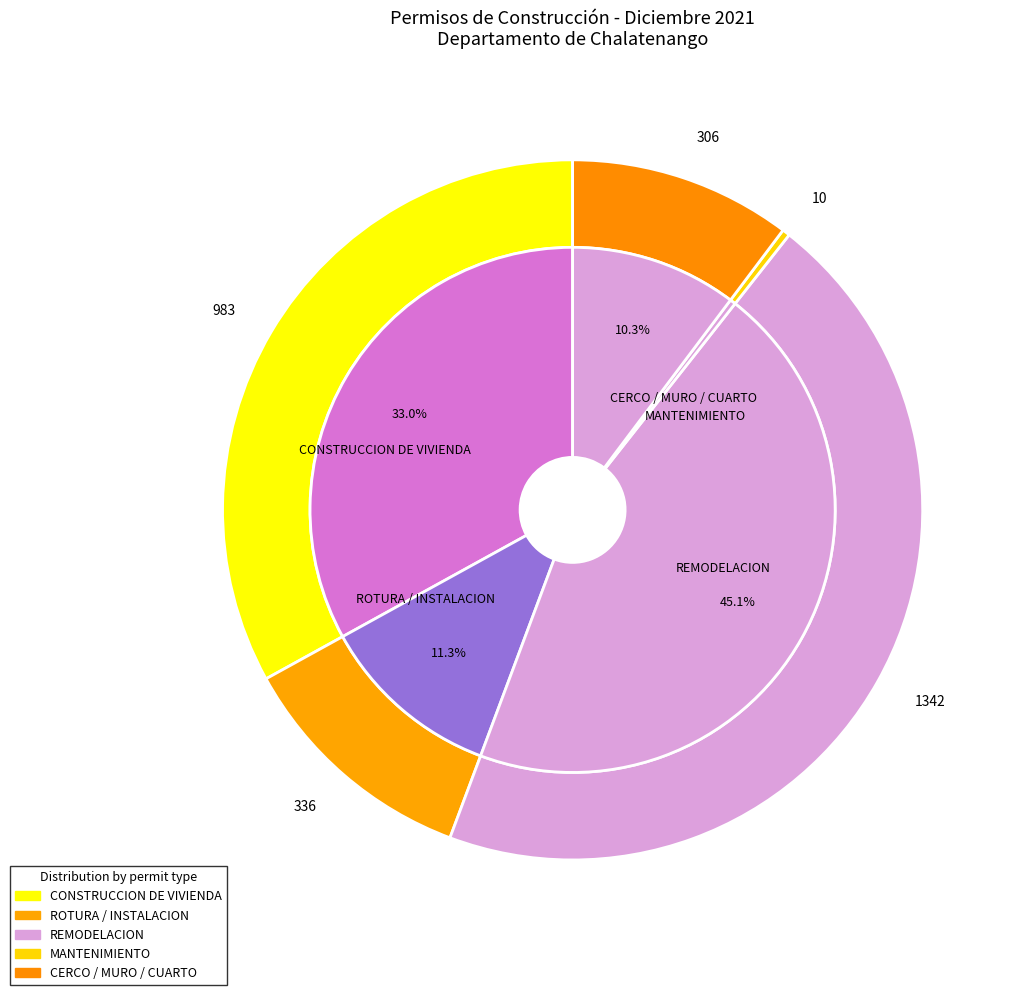

Is it true that INSTALACION DE POSTES is 11% of the pie?

False